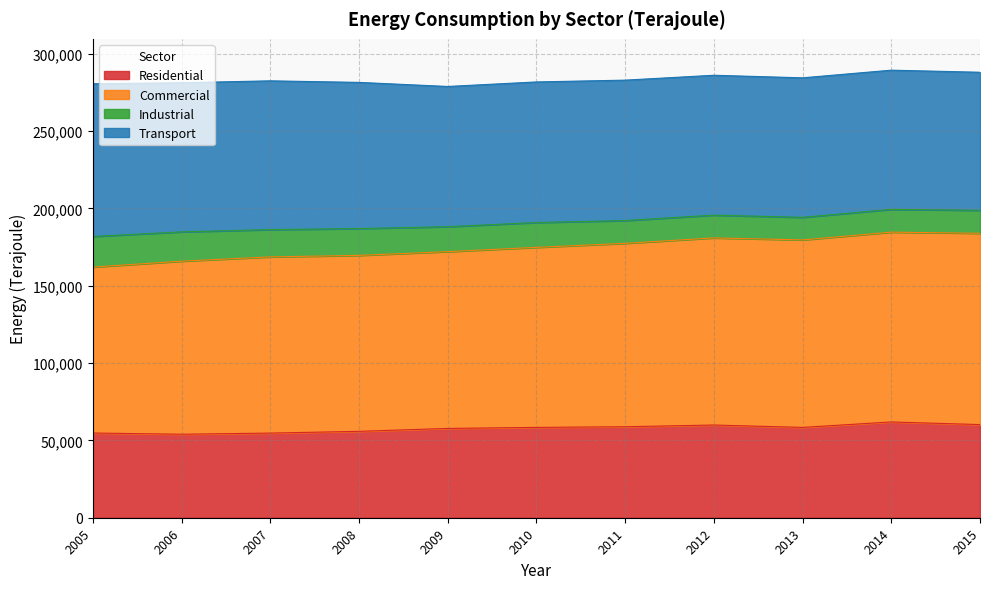

What is the total value across all series at 2010?

281729